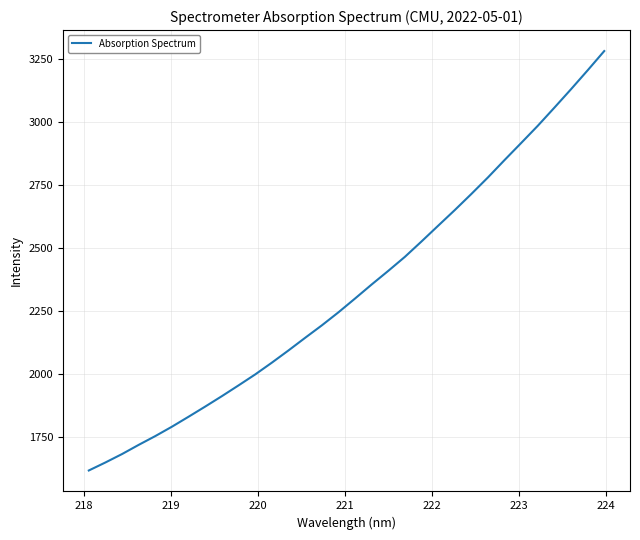

What is the minimum value shown in the chart?

1617.7